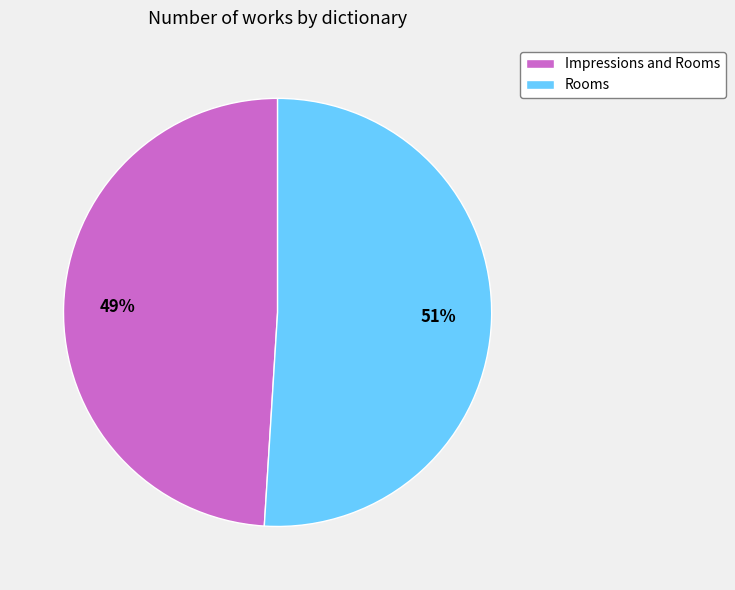

To the nearest percent, what is the difference between the Impressions and Rooms and Rooms slice percentages?

2%